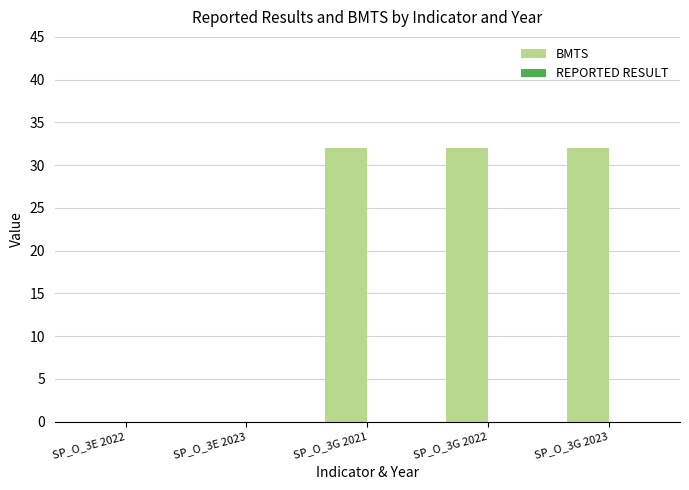

What is the sum of the values at SP_O_3E 2023 and SP_O_3G 2023?

32